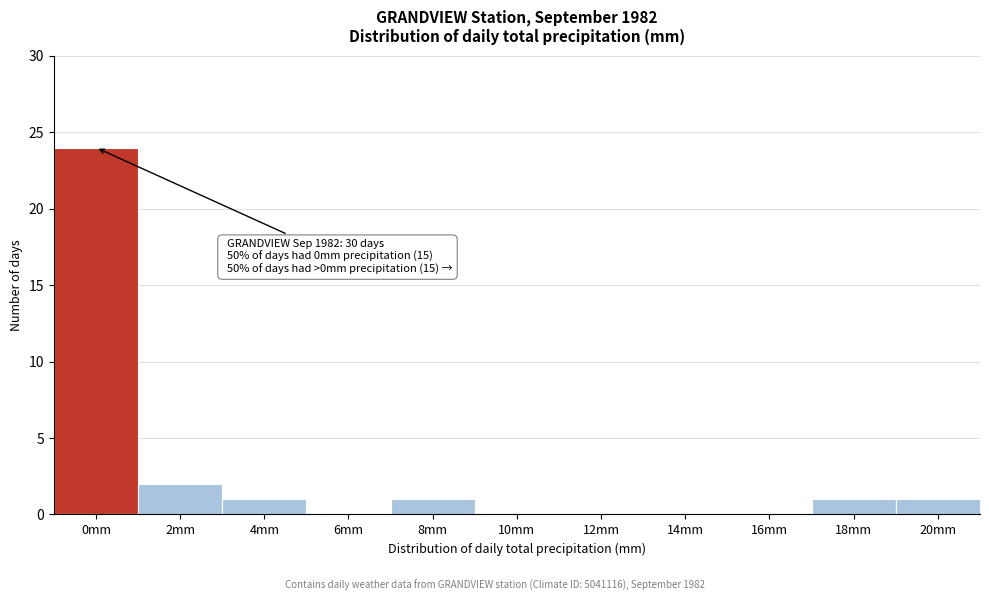

Reading left to right, extract all data points from this chart.

0mm=24	2mm=2	4mm=1	6mm=0	8mm=1	10mm=0	12mm=0	14mm=0	16mm=0	18mm=1	20mm=1